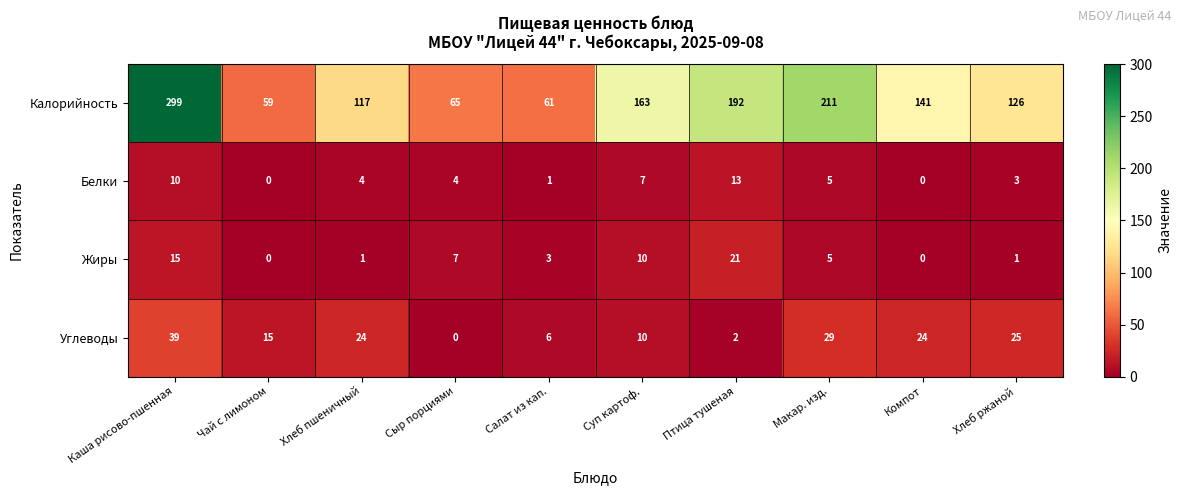

Between Птица тушеная and Макар. изд., which series saw the biggest shift?

Углеводы